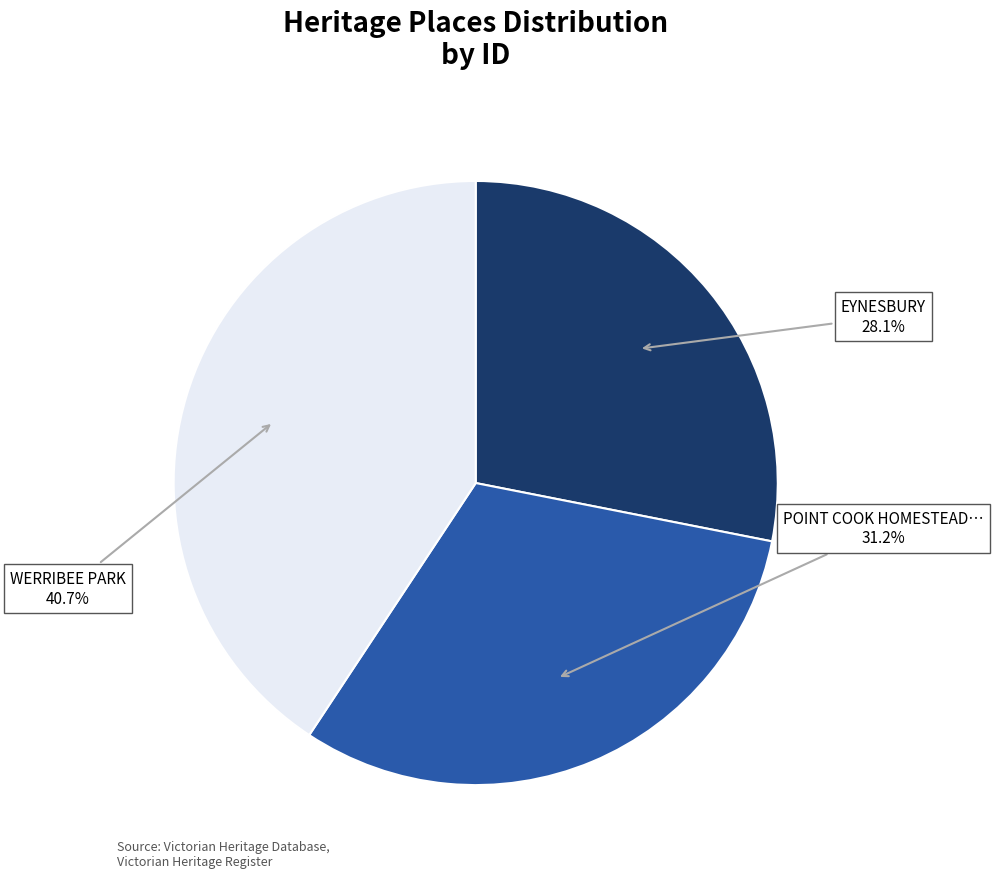

Is there a majority slice in this chart?

No